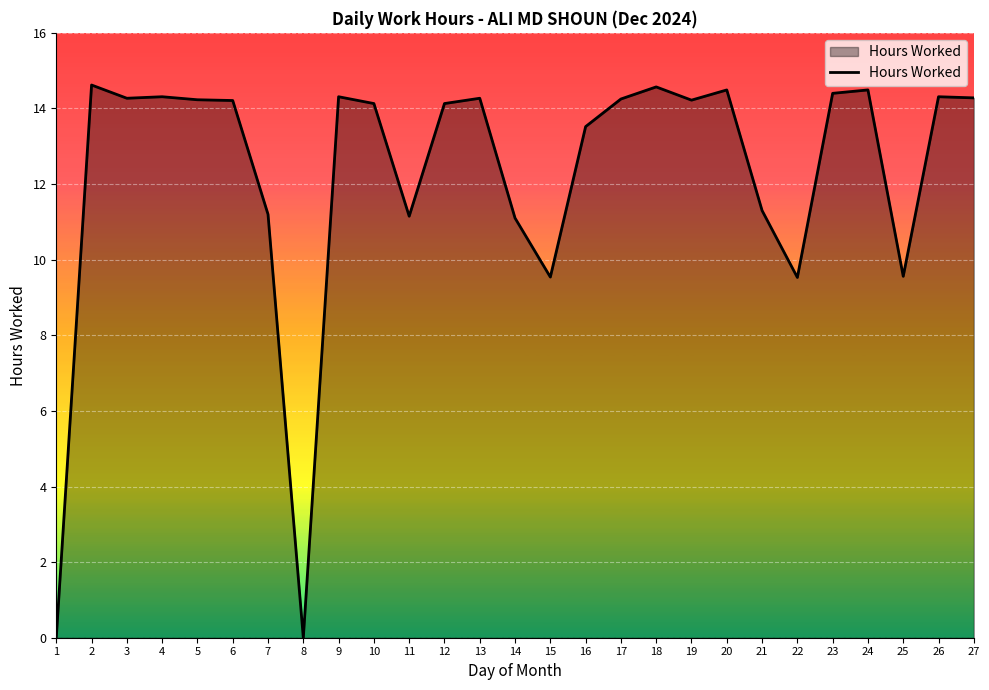

Does the chart have visible grid lines?

Yes